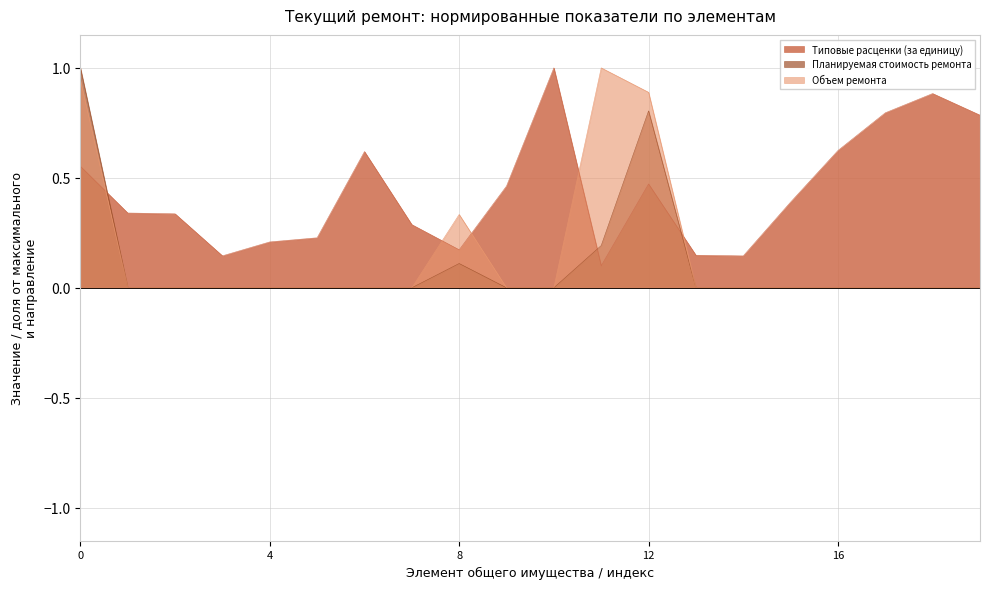

In Типовые расценки (за единицу), how many points are lower than both neighbors (excluding endpoints)?

4